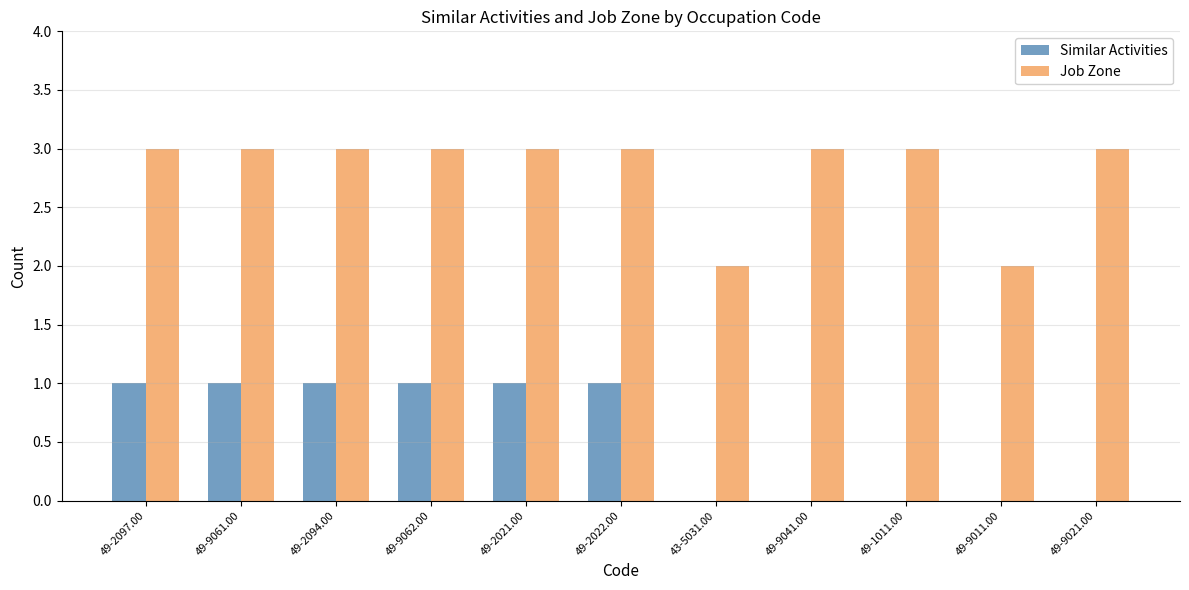

What is the maximum value shown in the chart?

3